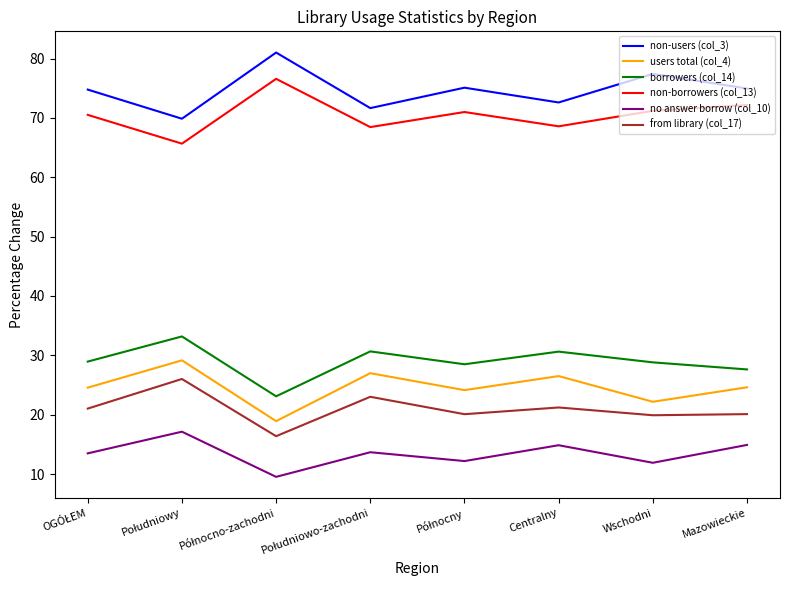

What is the greatest value displayed?

81.0